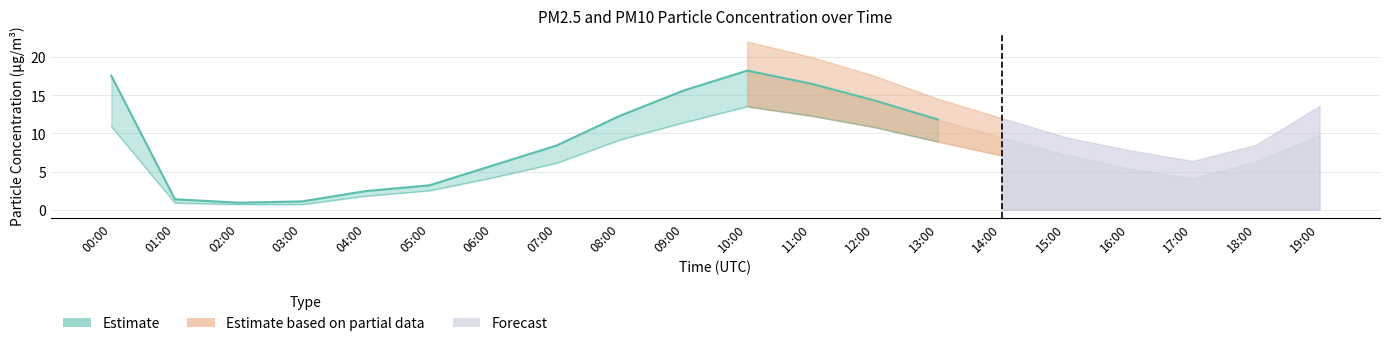

Where does the P2 series first go above 6?

00:00